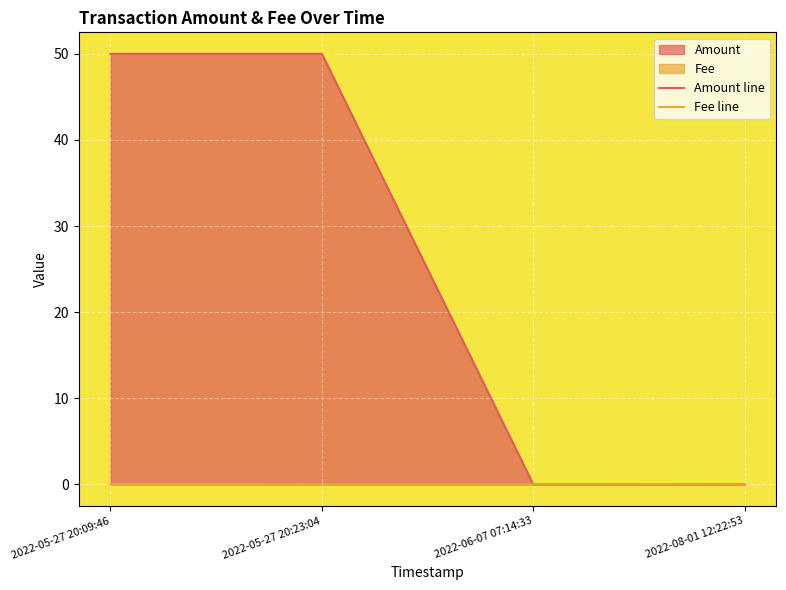

What is the label of the 4th point from the left?

2022-08-01 12:22:53